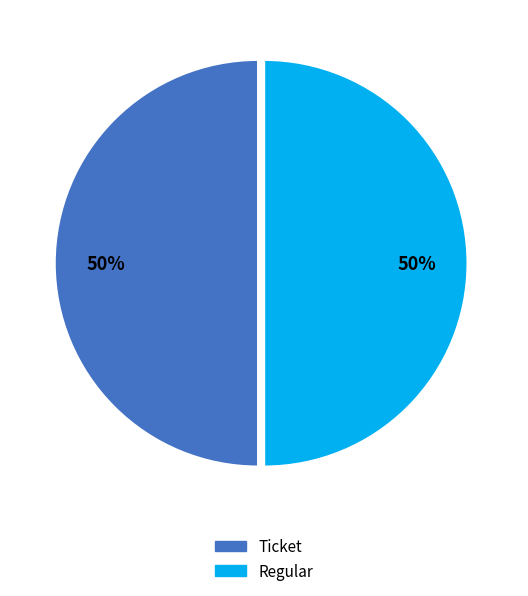

Count the number of slices in the pie.

2